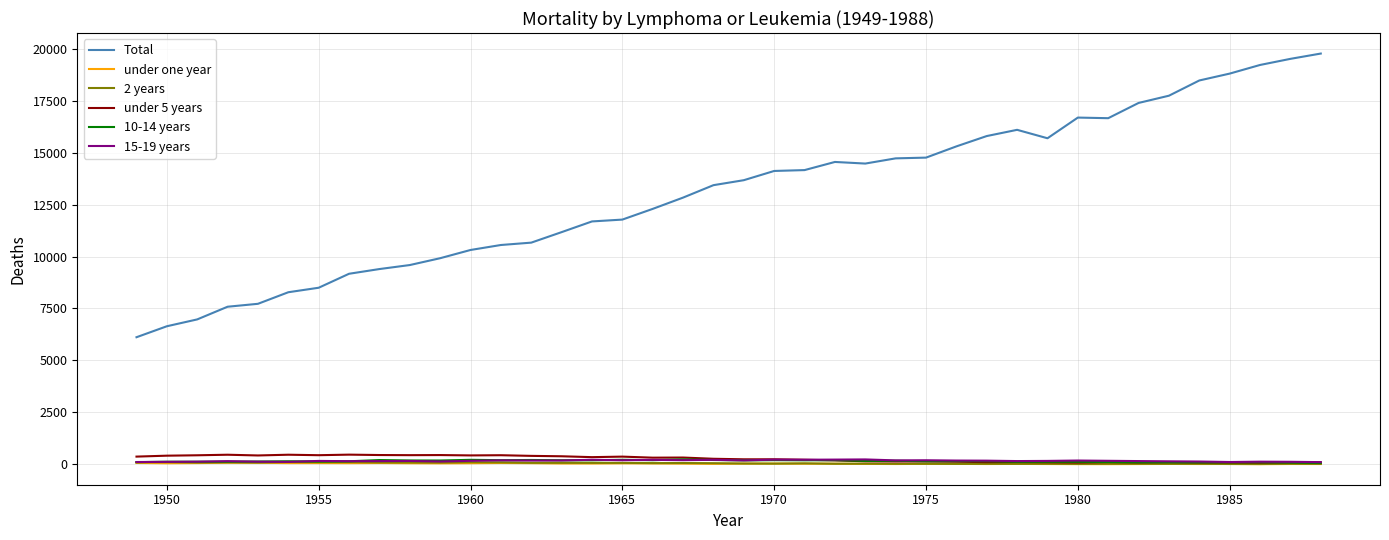

What is the greatest value displayed?

19764.8